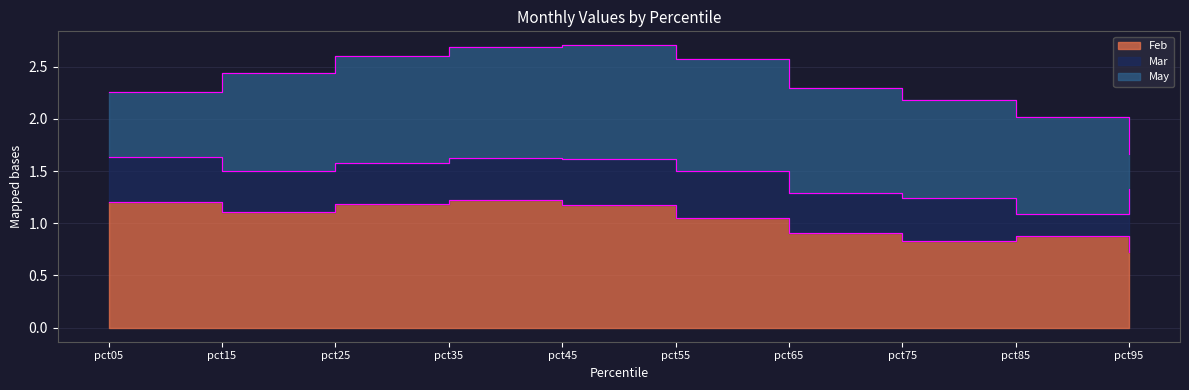

Rank the series by their maximum value, from lowest to highest.

Mar, May, Feb